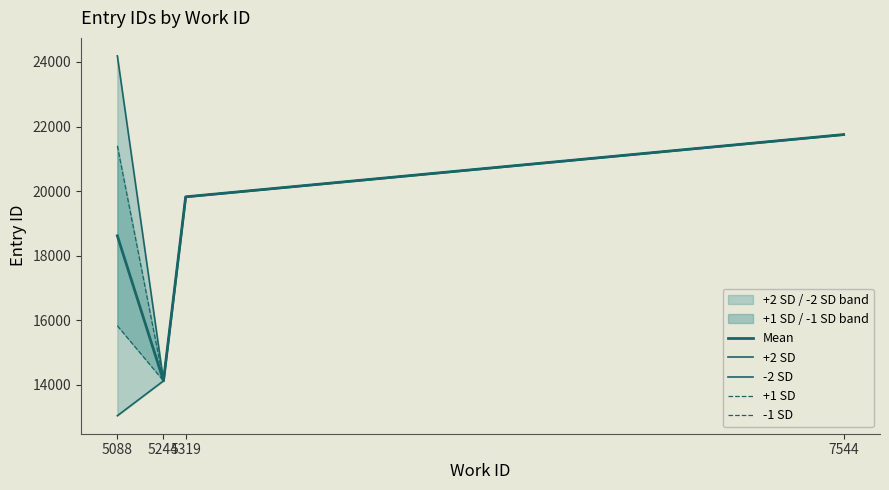

Reading left to right, extract all data points from this chart.

Mean: 5088=18614.0	5244=14122.5	5319=19822.0	7544=21751.0
+2 SD: 5088=24188.5	5244=14125.0	5319=19822.0	7544=21751.0
-2 SD: 5088=13039.5	5244=14120.0	5319=19822.0	7544=21751.0
+1 SD: 5088=21401.2	5244=14123.8	5319=19822.0	7544=21751.0
-1 SD: 5088=15826.8	5244=14121.2	5319=19822.0	7544=21751.0